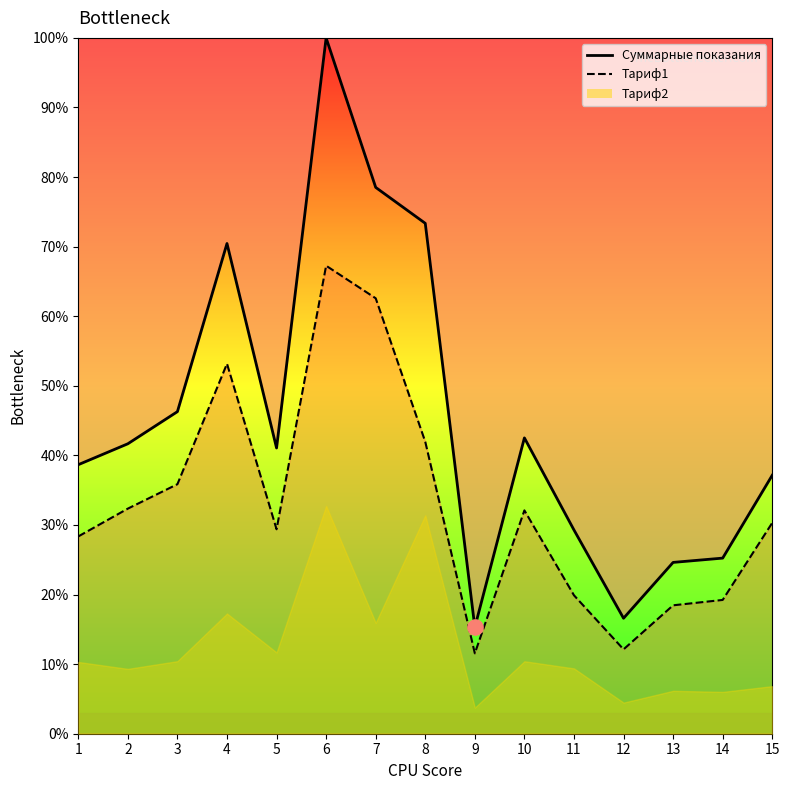

Is the value of Суммарные показания at 4 greater than the value of Тариф1 at 1?

Yes